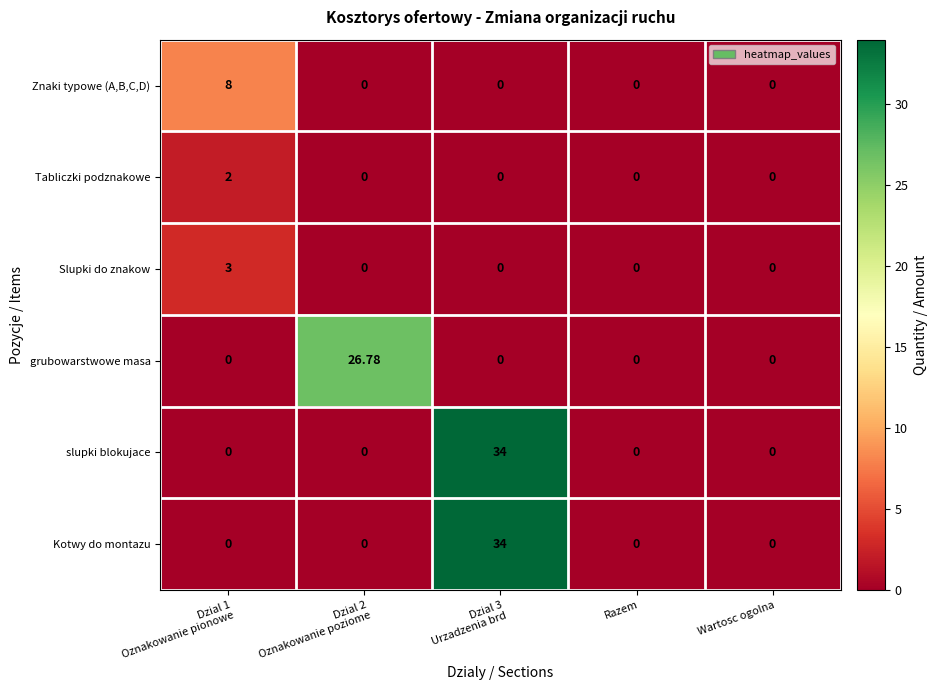

How many positive values does the grubowarstwowe masa series have?

1